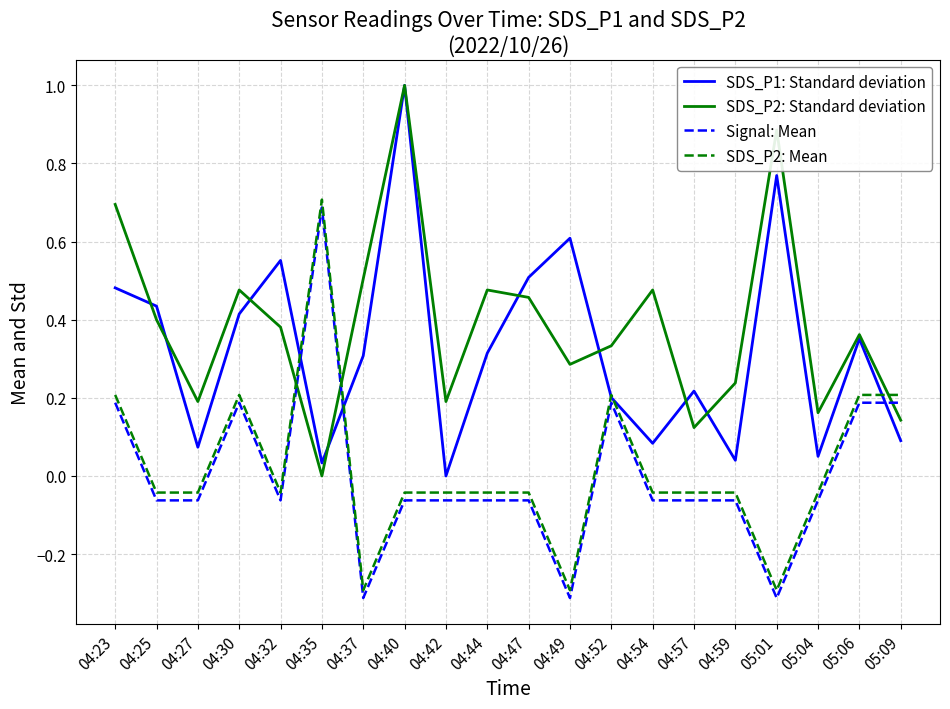

Between 04:42 and 04:54, which series saw the biggest shift?

SDS_P2: Standard deviation